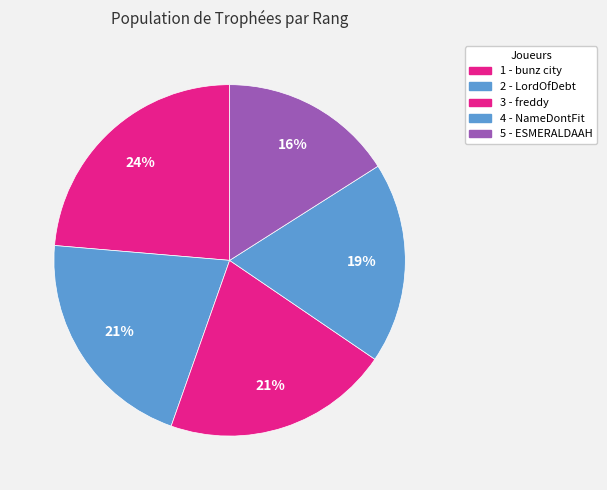

Count the number of slices in the pie.

5